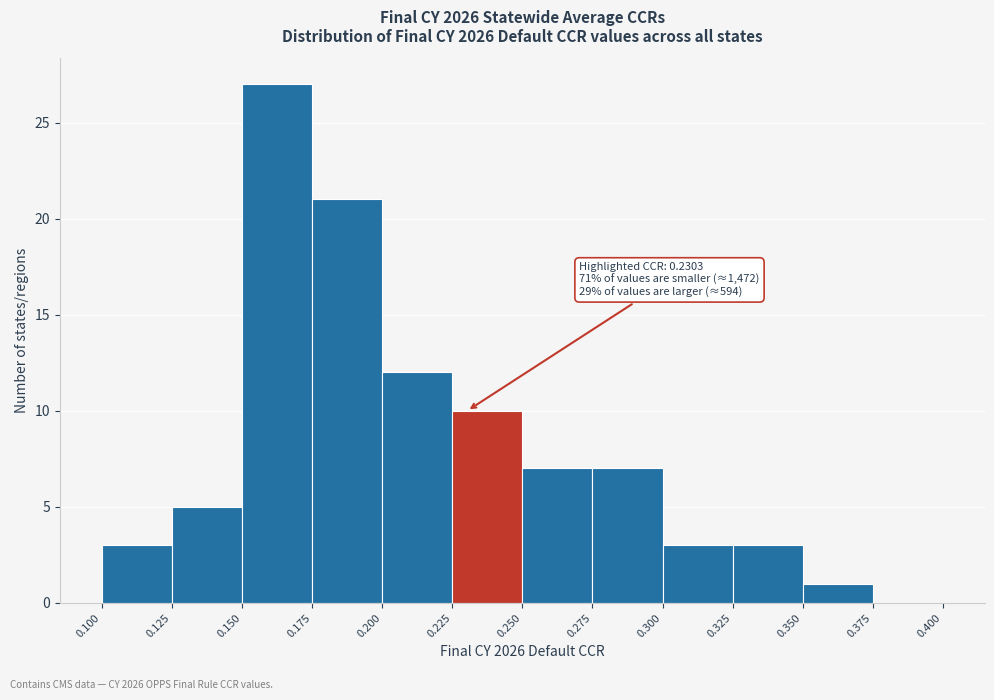

Over which range of the x-axis is the bar tallest?

0.150 to 0.175